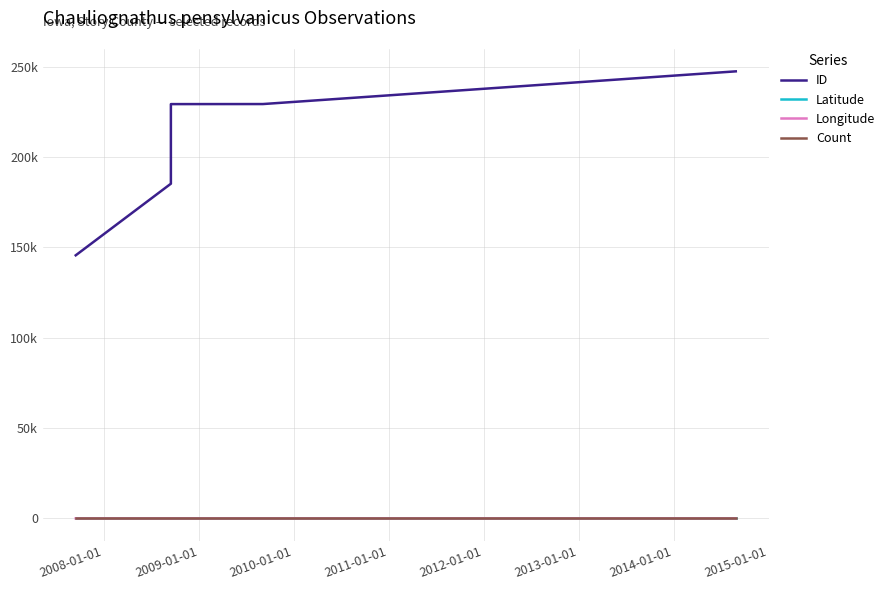

Reading left to right, transcribe all the data shown in this chart.

ID: 145672.0	185336.0	229431.0	229463.0	247576.0
Latitude: 42.0	42.0	42.1	42.1	42.1
Longitude: -93.6	-93.4	-93.6	-93.6	-93.6
Count: 1.0	1.0	1.0	1.0	1.0